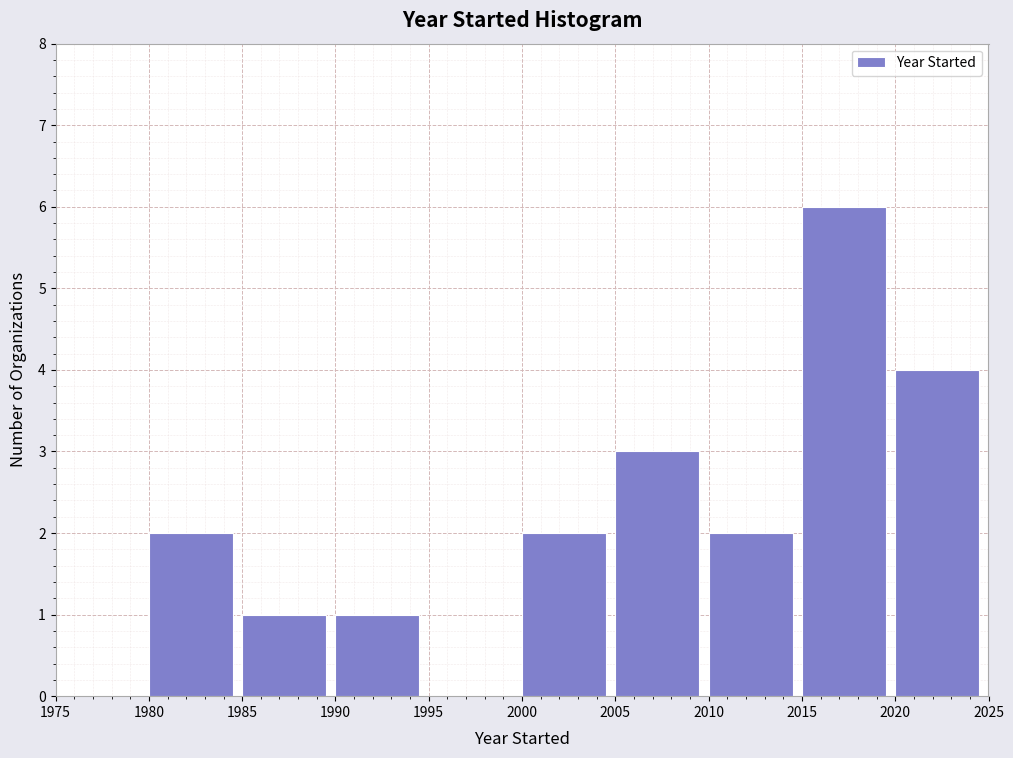

How tall is the bar that spans 2020 to 2025 on the x-axis? The values are not printed on the chart, so give them approximately, as read against the axis.

4